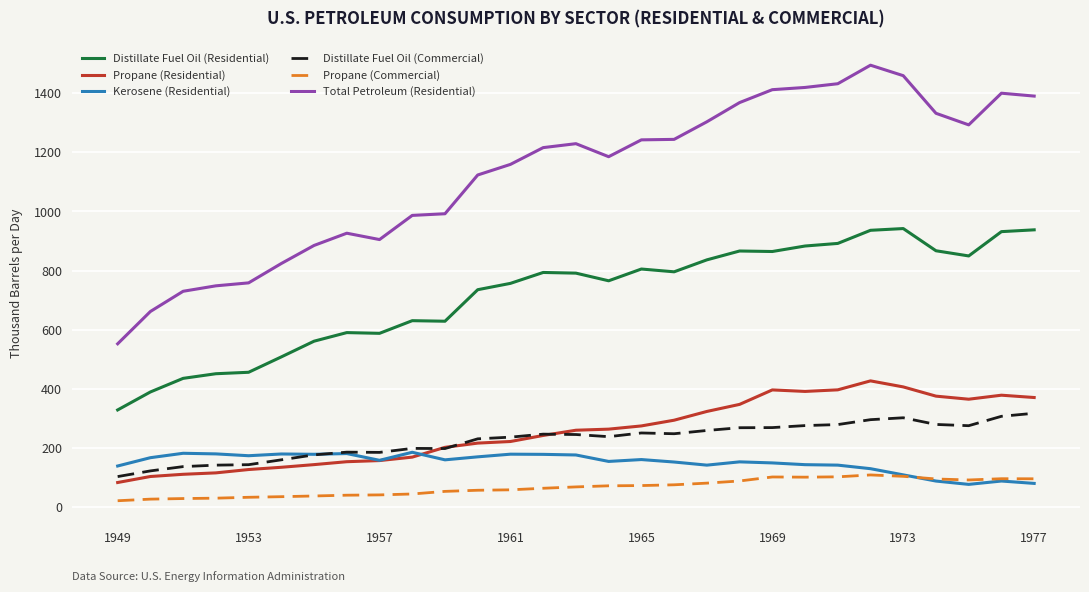

Rank the series by their maximum value, from lowest to highest.

Propane (Commercial), Kerosene (Residential), Distillate Fuel Oil (Commercial), Propane (Residential), Distillate Fuel Oil (Residential), Total Petroleum (Residential)